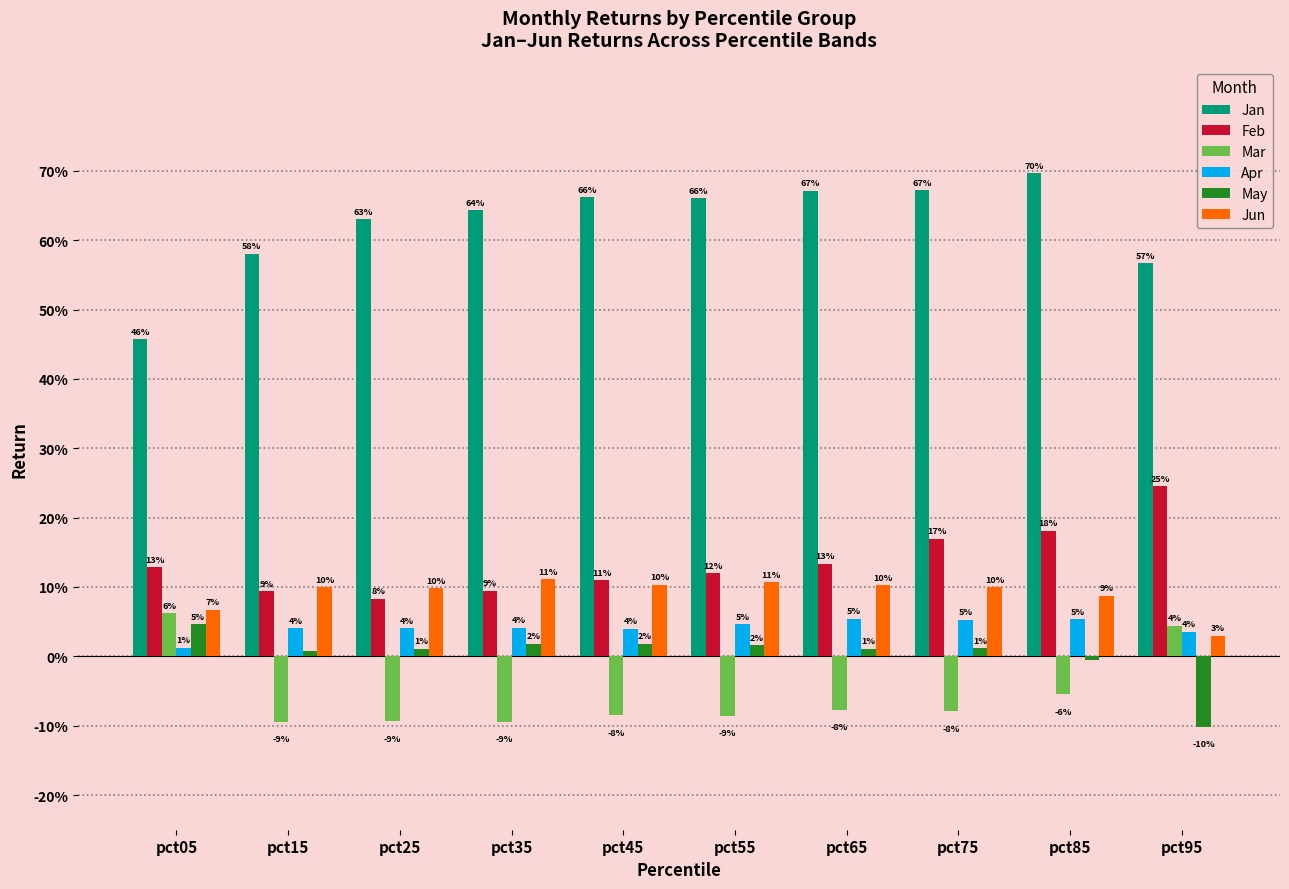

What are all the series names shown in the legend?

Jan, Feb, Mar, Apr, May, Jun